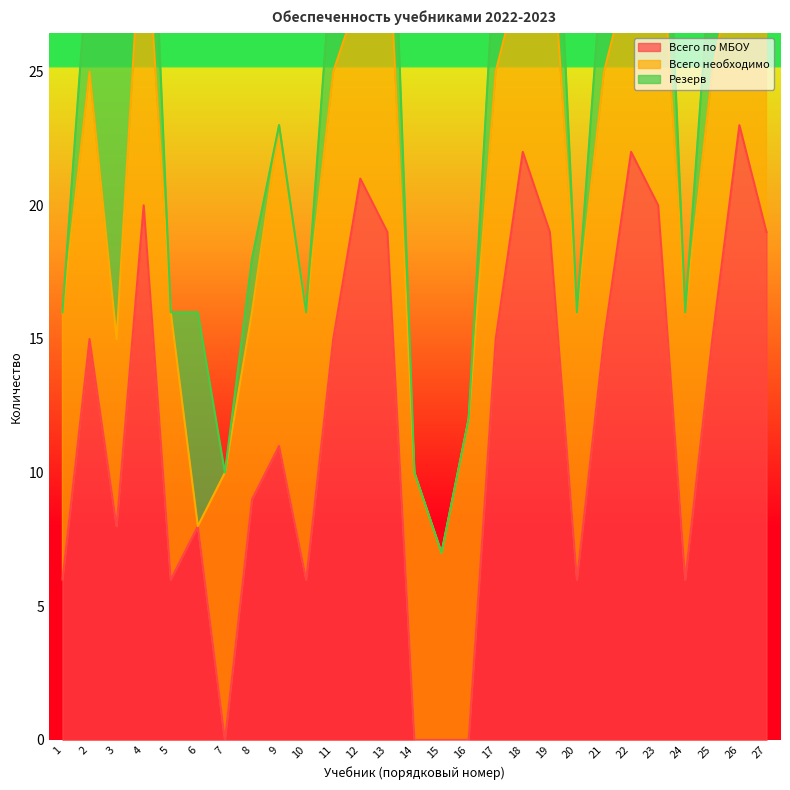

True or false: Всего по МБОУ has more than 2 interior local peaks.

True